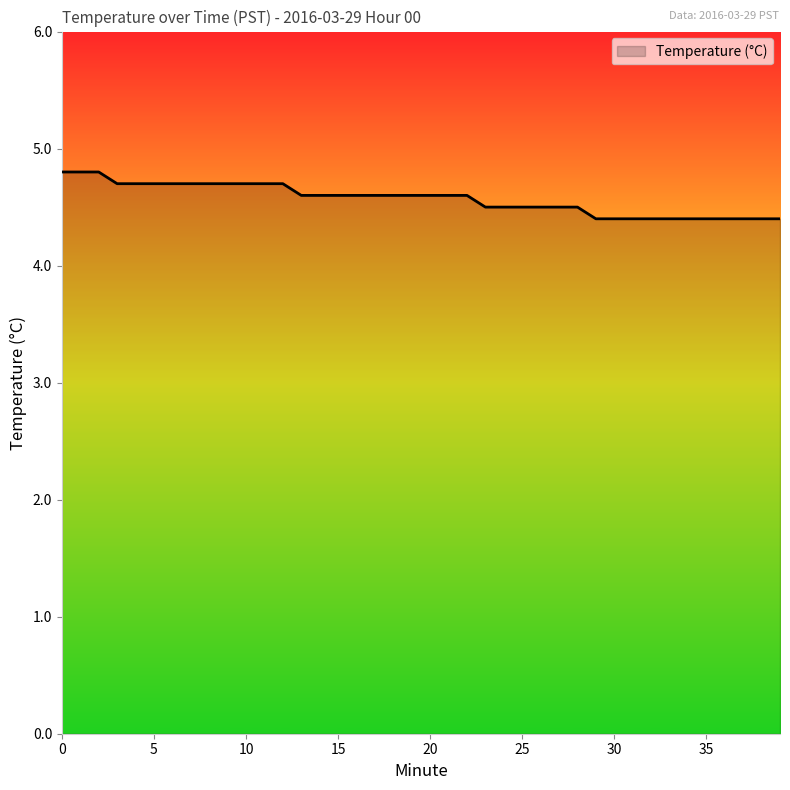

What is the minimum value shown in the chart?

4.4